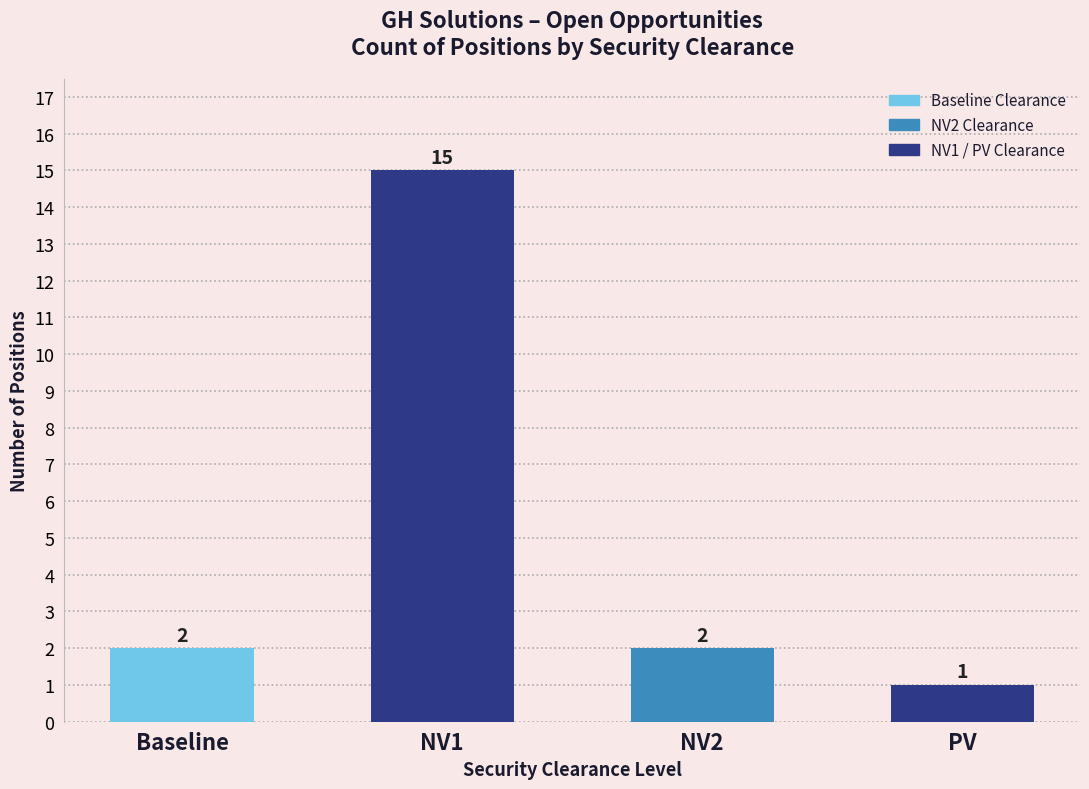

Which has a higher value, Baseline or PV?

Baseline